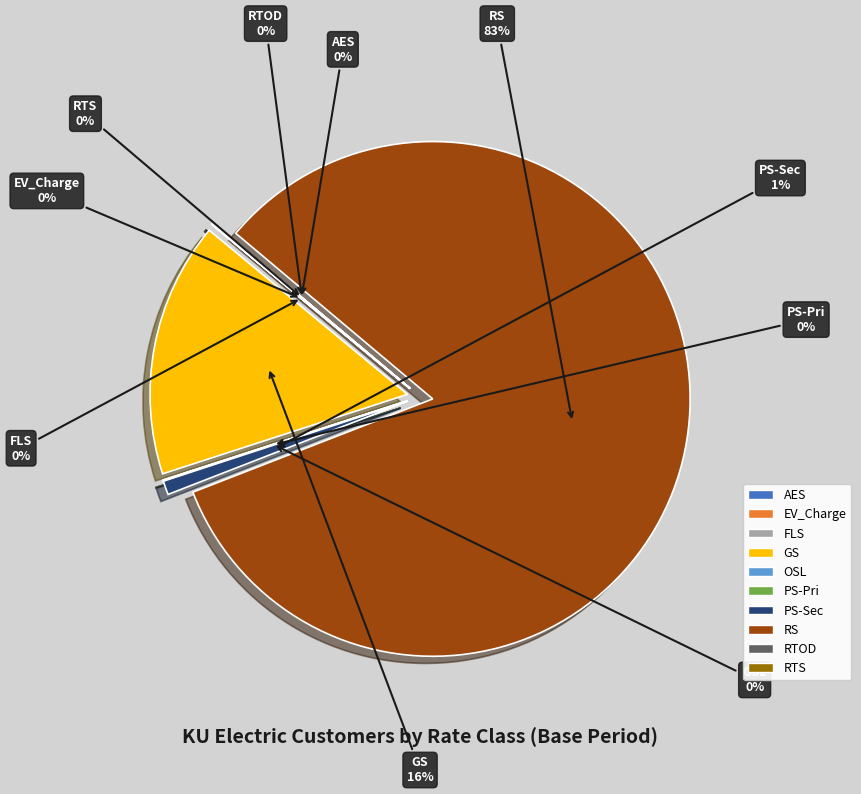

The RTS slice represents 0% of the pie. True or false?

True